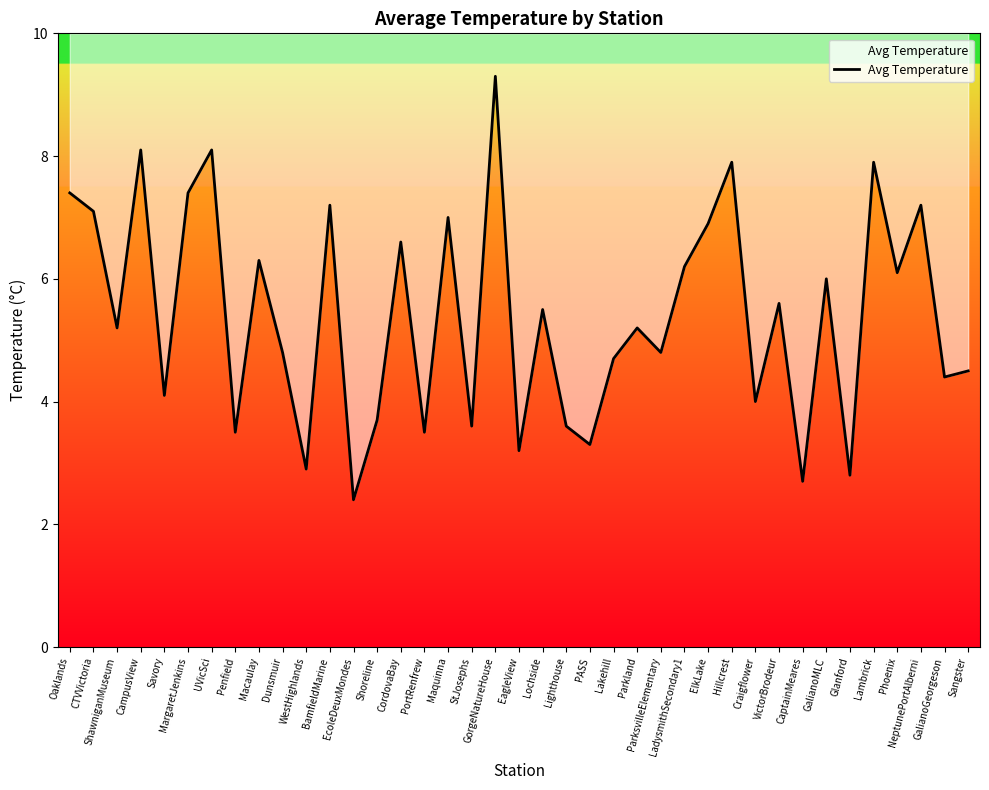

What is the sum of all values?

210.7